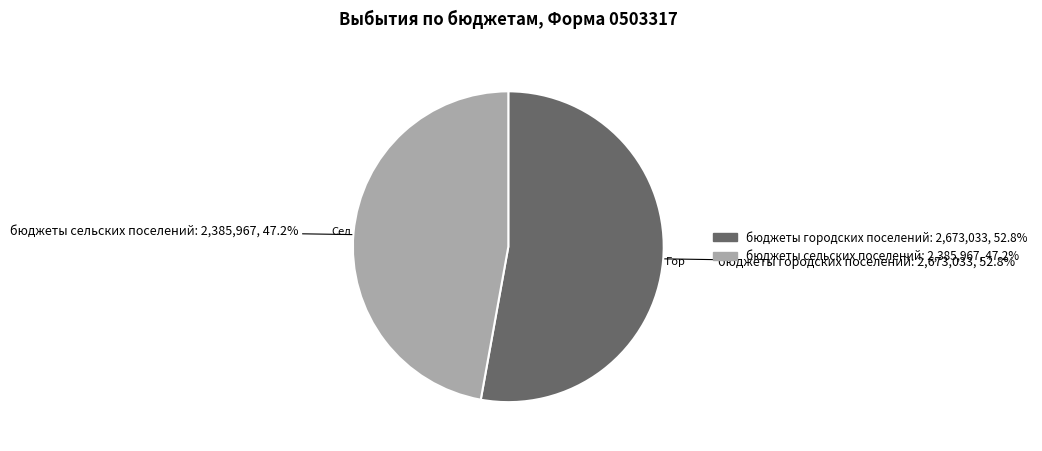

To the nearest percent, what is the combined percentage of бюджеты сельских поселений and бюджеты городских поселений?

100%